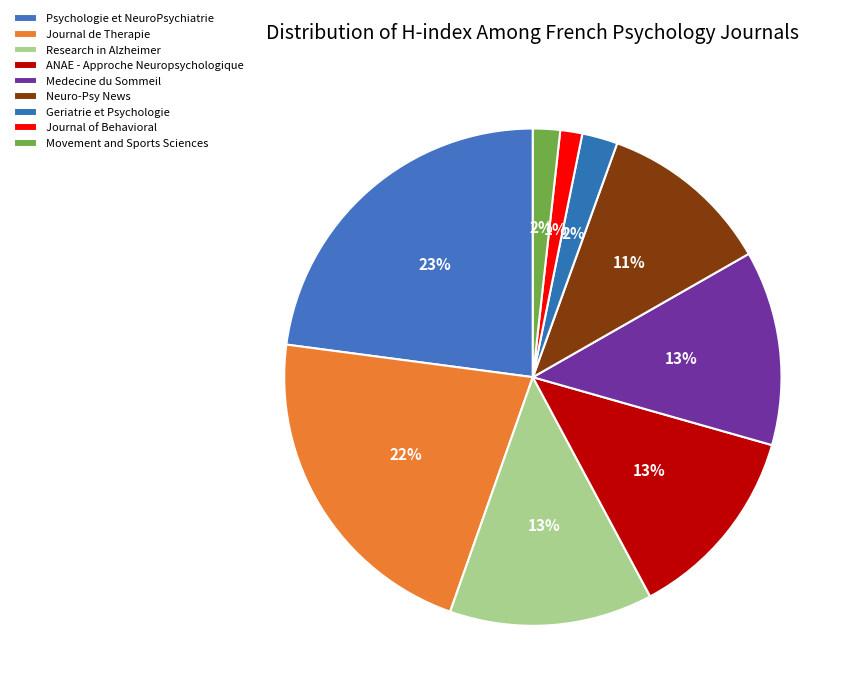

Which has a higher value, Psychologie et NeuroPsychiatrie or Geriatrie et Psychologie?

Psychologie et NeuroPsychiatrie